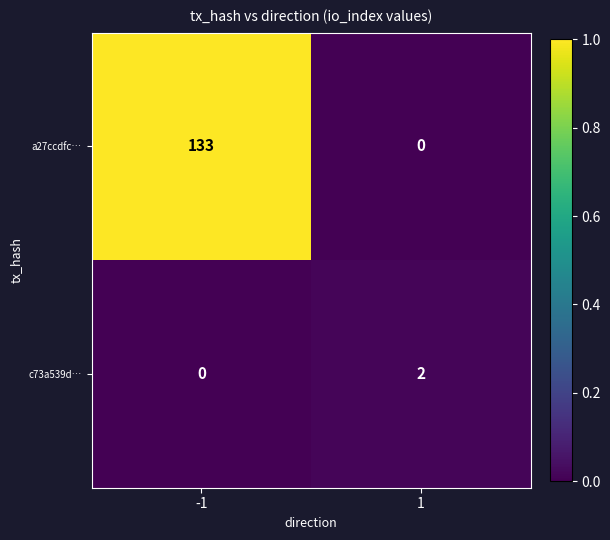

At -1, list the series in order from smallest to largest.

c73a539d…, a27ccdfc…